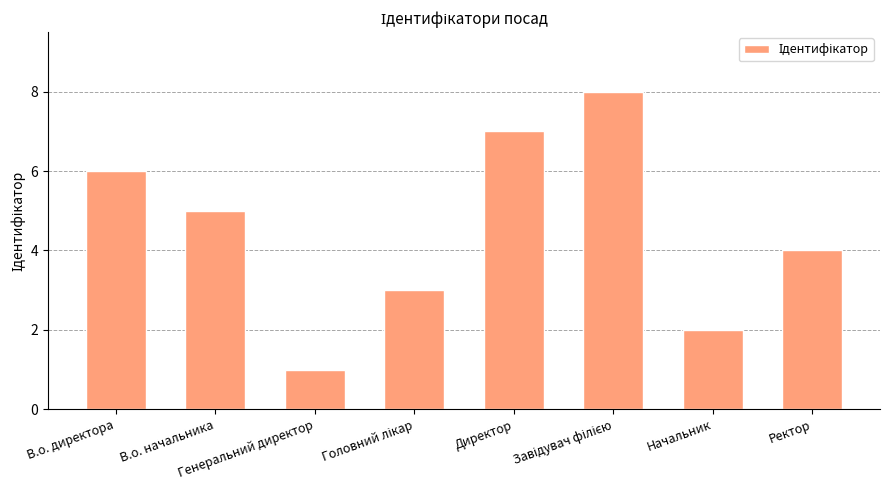

What is the maximum value shown in the chart?

8